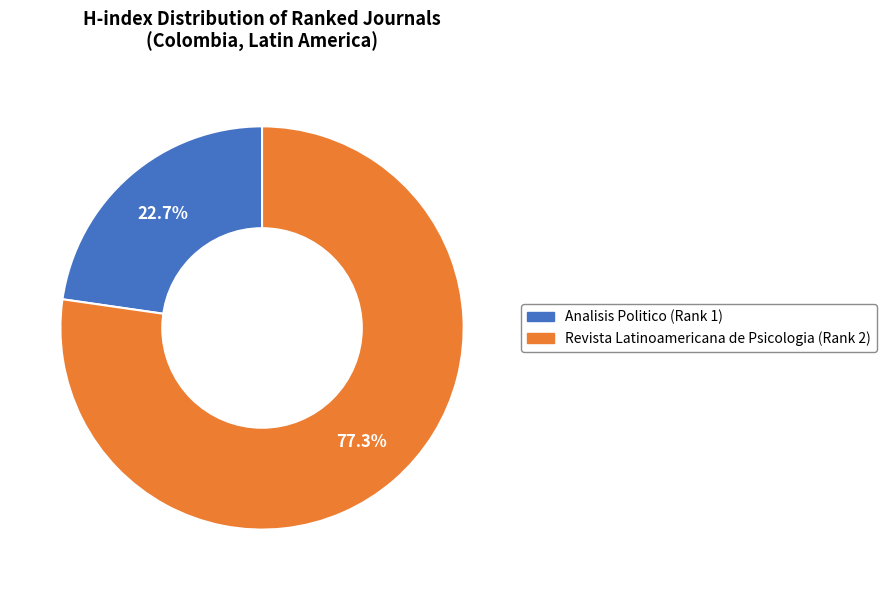

To the nearest percent, what percentage of the pie is Revista Latinoamericana de Psicologia (Rank 2)?

77%